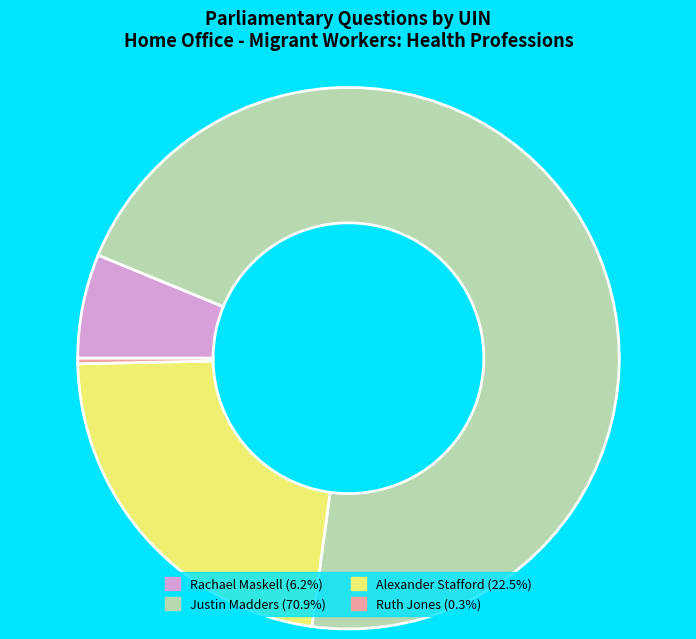

Is there any slice that represents more than half of the pie?

Yes